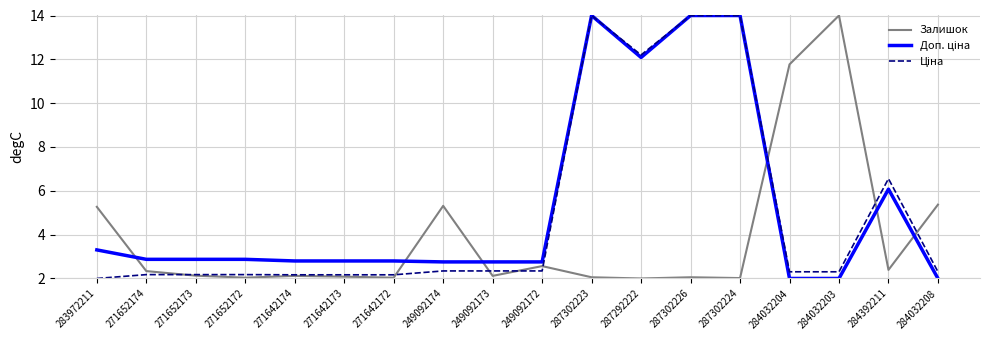

True or false: Залишок has a value of 9.1 at 284032208.

False